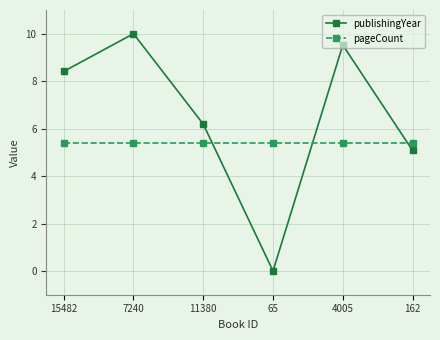

How many values in the publishingYear series are below 8?

3